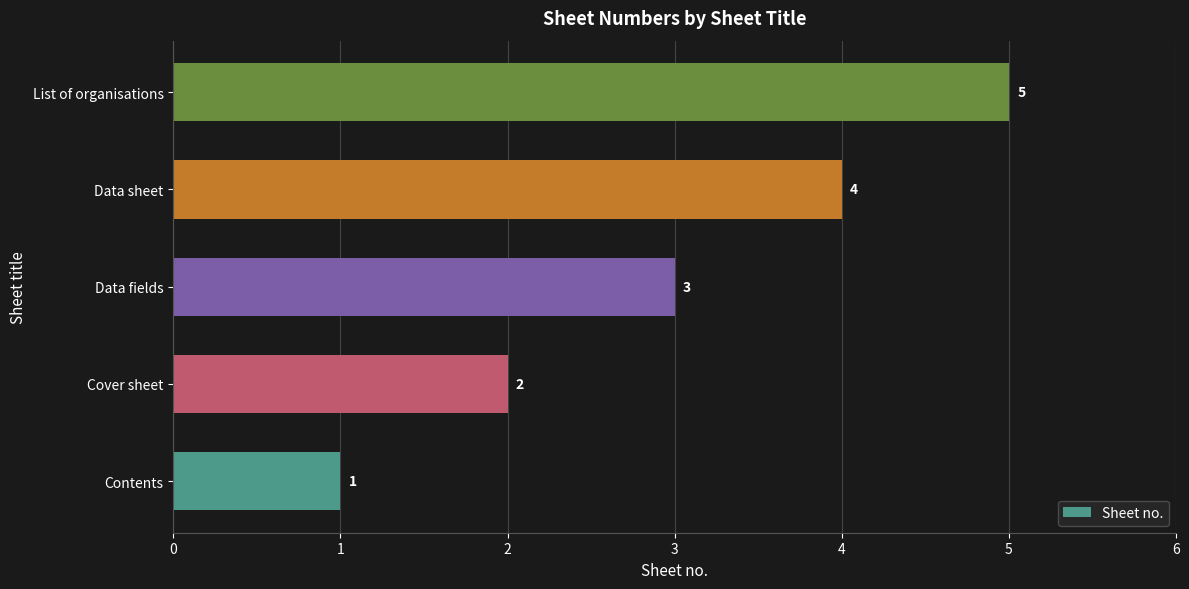

What is the difference between the maximum and second lowest values?

3